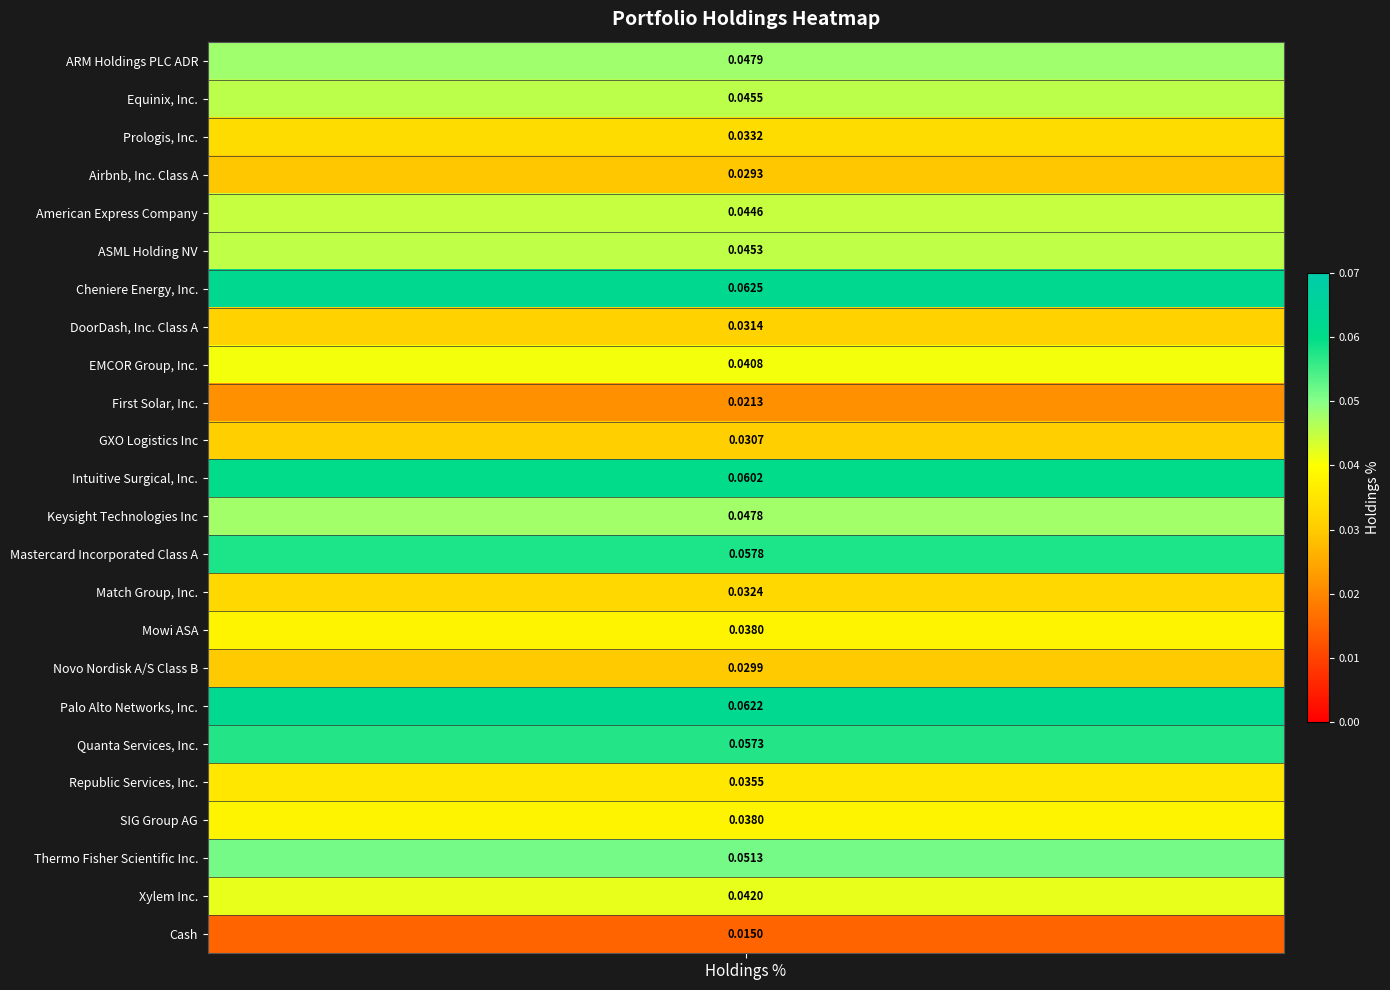

List the labels in order of value, smallest first.

Cash, First Solar, Inc., Airbnb, Inc. Class A, Novo Nordisk A/S Class B, GXO Logistics Inc, DoorDash, Inc. Class A, Match Group, Inc., Prologis, Inc., Republic Services, Inc., SIG Group AG, Mowi ASA, EMCOR Group, Inc., Xylem Inc., American Express Company, ASML Holding NV, Equinix, Inc., Keysight Technologies Inc, ARM Holdings PLC ADR, Thermo Fisher Scientific Inc., Quanta Services, Inc., Mastercard Incorporated Class A, Intuitive Surgical, Inc., Palo Alto Networks, Inc., Cheniere Energy, Inc.